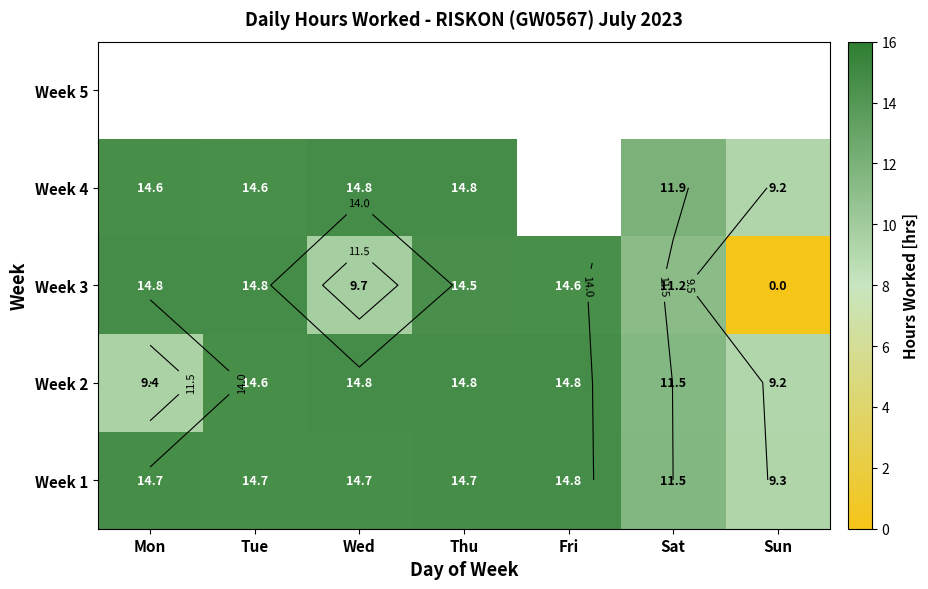

What is the difference between the second highest and second lowest values in the Week 3 series?

5.0